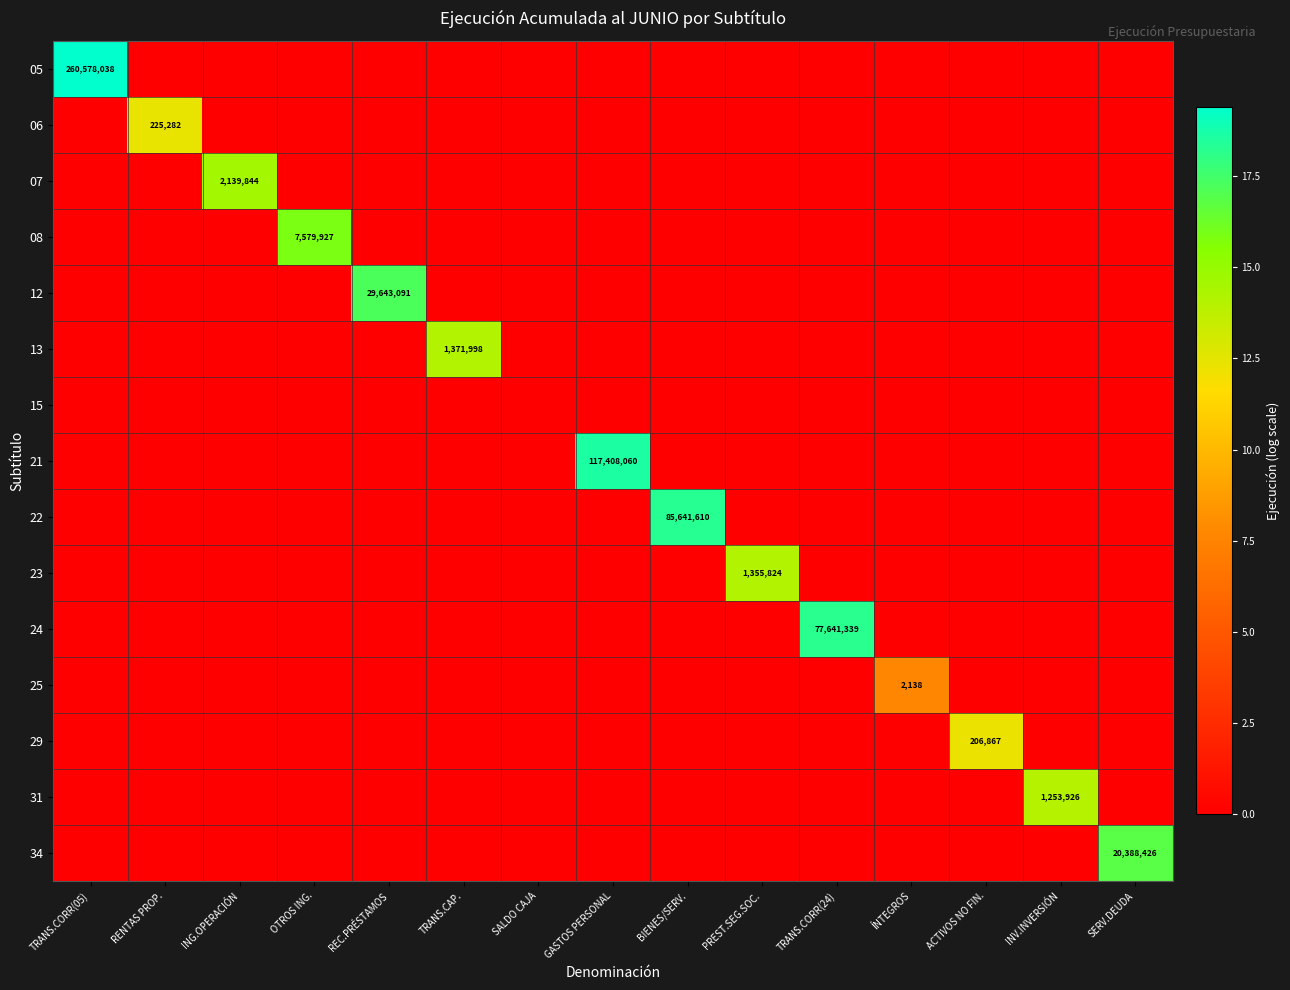

The 12 series shows 13791238 at REC.PRÉSTAMOS. True or false?

False